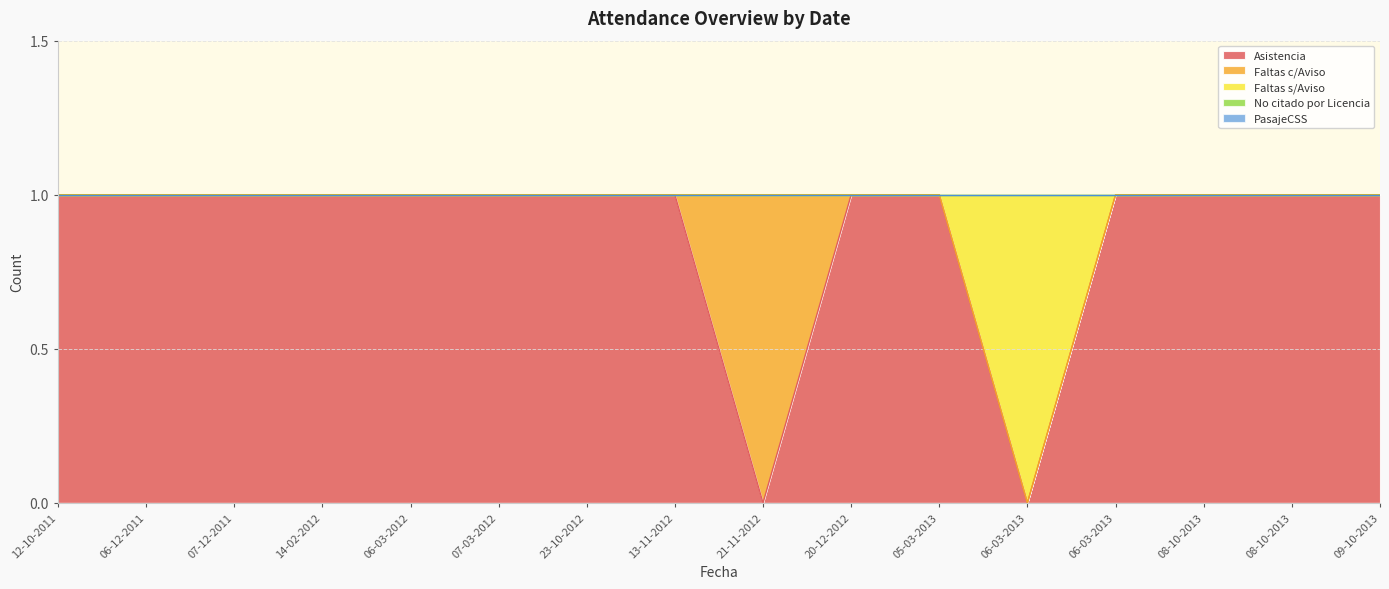

At which label does Asistencia reach its minimum?

21-11-2012